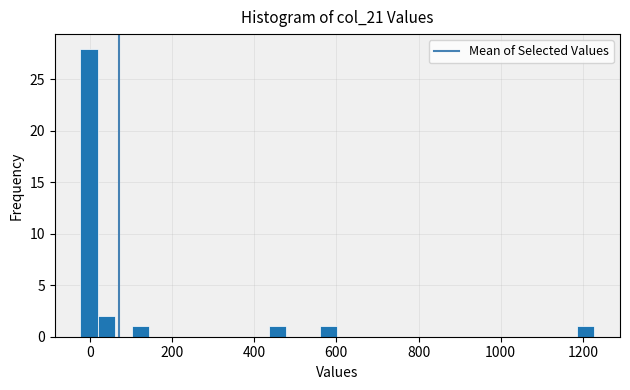

Around what value on the x-axis is the tallest bar? Give the approximate position of its centre, as read against the axis.

0